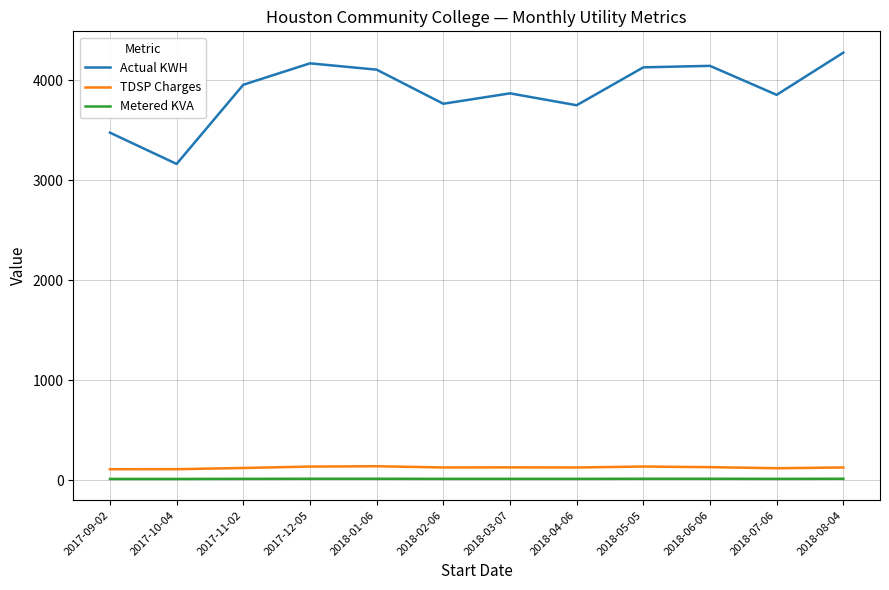

Which category has the highest value in the Actual KWH series?

2018-08-04